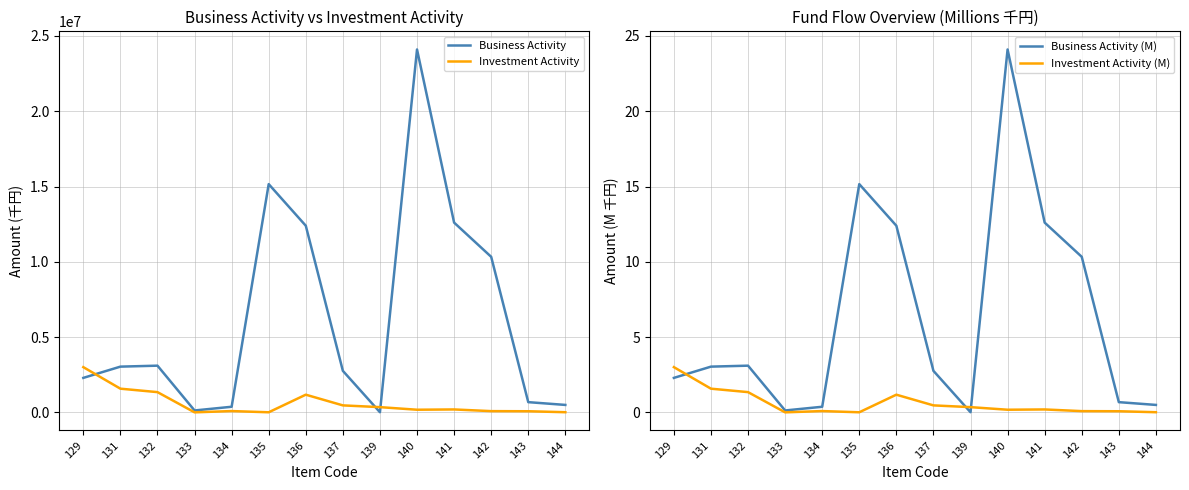

The value of Business Activity at 131 is 3035978.0. True or false?

True